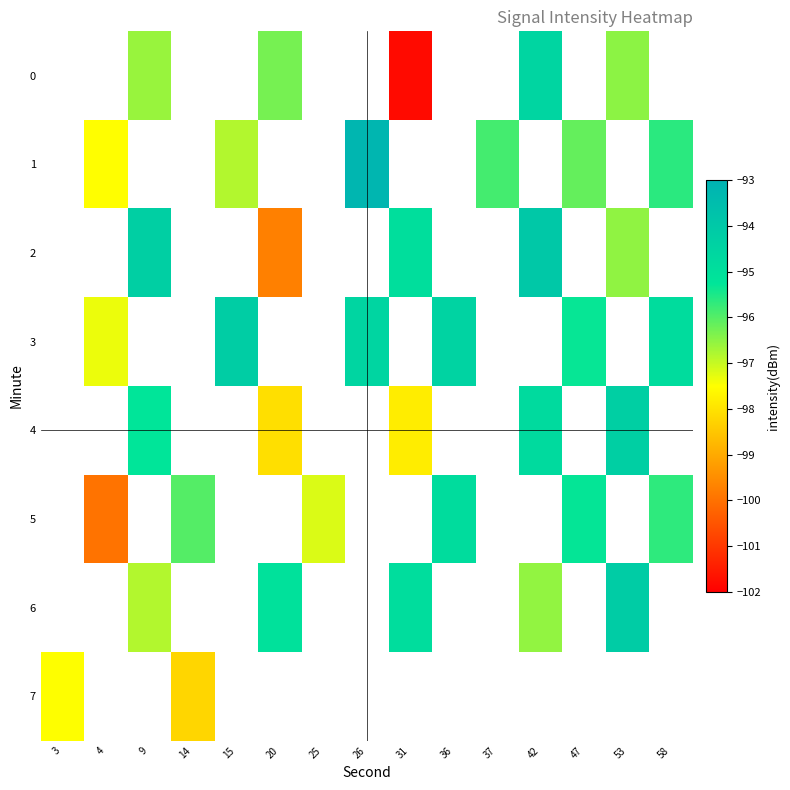

At which category does the chart reach its minimum across all series?

31